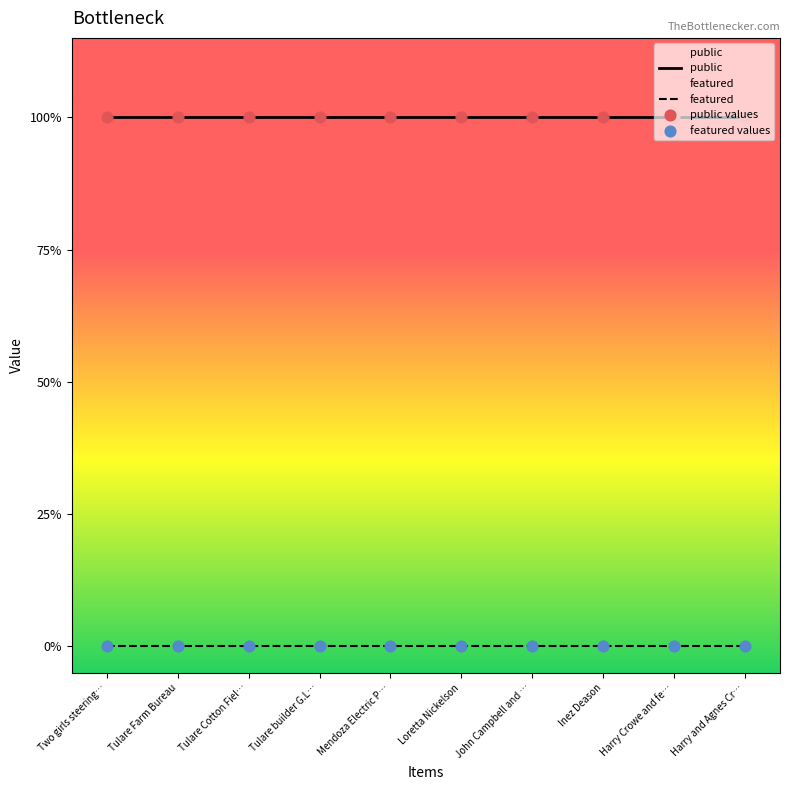

At how many categories does at least one series exceed 0?

10